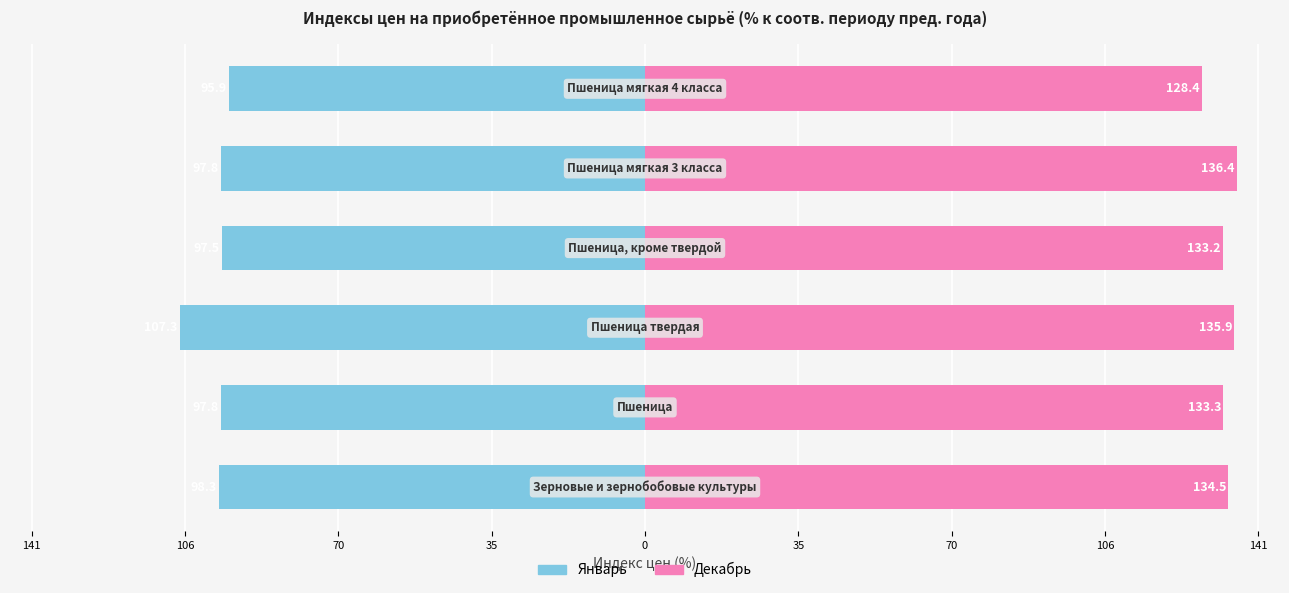

Rank the series by their maximum value, from highest to lowest.

Декабрь, Январь